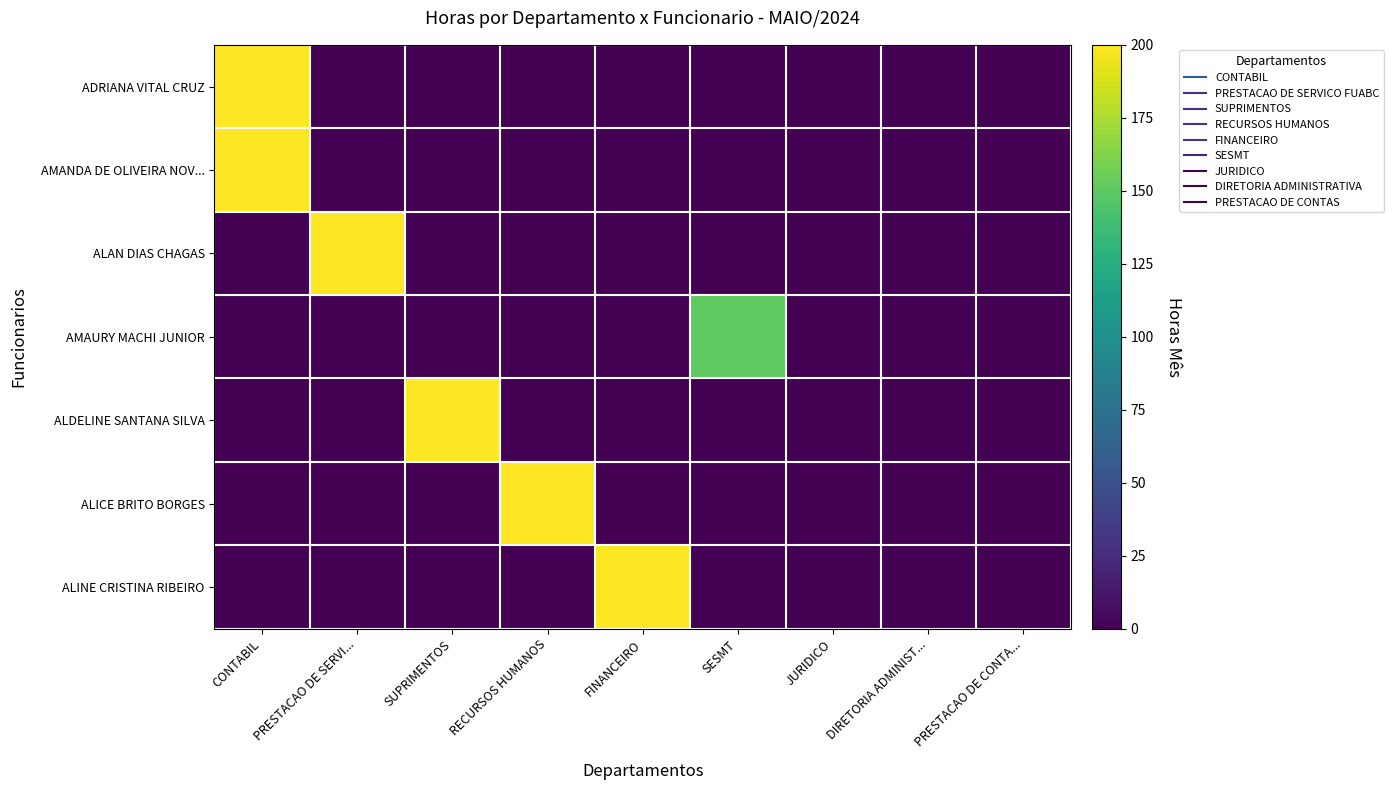

Reading left to right, extract all data points from this chart.

ADRIANA VITAL CRUZ: CONTABIL=200	PRESTACAO DE SERVI...=0	SUPRIMENTOS=0	RECURSOS HUMANOS=0	FINANCEIRO=0	SESMT=0	JURIDICO=0	DIRETORIA ADMINIST...=0	PRESTACAO DE CONTA...=0
AMANDA DE OLIVEIRA NOV...: CONTABIL=200	PRESTACAO DE SERVI...=0	SUPRIMENTOS=0	RECURSOS HUMANOS=0	FINANCEIRO=0	SESMT=0	JURIDICO=0	DIRETORIA ADMINIST...=0	PRESTACAO DE CONTA...=0
ALAN DIAS CHAGAS: CONTABIL=0	PRESTACAO DE SERVI...=200	SUPRIMENTOS=0	RECURSOS HUMANOS=0	FINANCEIRO=0	SESMT=0	JURIDICO=0	DIRETORIA ADMINIST...=0	PRESTACAO DE CONTA...=0
AMAURY MACHI JUNIOR: CONTABIL=0	PRESTACAO DE SERVI...=0	SUPRIMENTOS=0	RECURSOS HUMANOS=0	FINANCEIRO=0	SESMT=150	JURIDICO=0	DIRETORIA ADMINIST...=0	PRESTACAO DE CONTA...=0
ALDELINE SANTANA SILVA: CONTABIL=0	PRESTACAO DE SERVI...=0	SUPRIMENTOS=200	RECURSOS HUMANOS=0	FINANCEIRO=0	SESMT=0	JURIDICO=0	DIRETORIA ADMINIST...=0	PRESTACAO DE CONTA...=0
ALICE BRITO BORGES: CONTABIL=0	PRESTACAO DE SERVI...=0	SUPRIMENTOS=0	RECURSOS HUMANOS=200	FINANCEIRO=0	SESMT=0	JURIDICO=0	DIRETORIA ADMINIST...=0	PRESTACAO DE CONTA...=0
ALINE CRISTINA RIBEIRO: CONTABIL=0	PRESTACAO DE SERVI...=0	SUPRIMENTOS=0	RECURSOS HUMANOS=0	FINANCEIRO=200	SESMT=0	JURIDICO=0	DIRETORIA ADMINIST...=0	PRESTACAO DE CONTA...=0